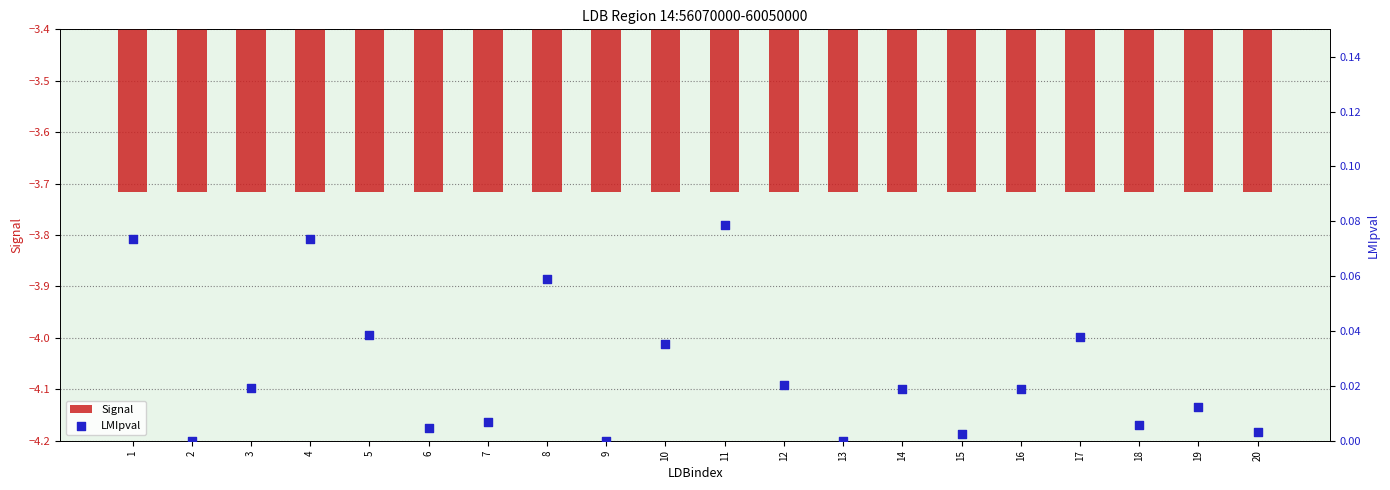

Which series contains the highest Y value?

LMIpval